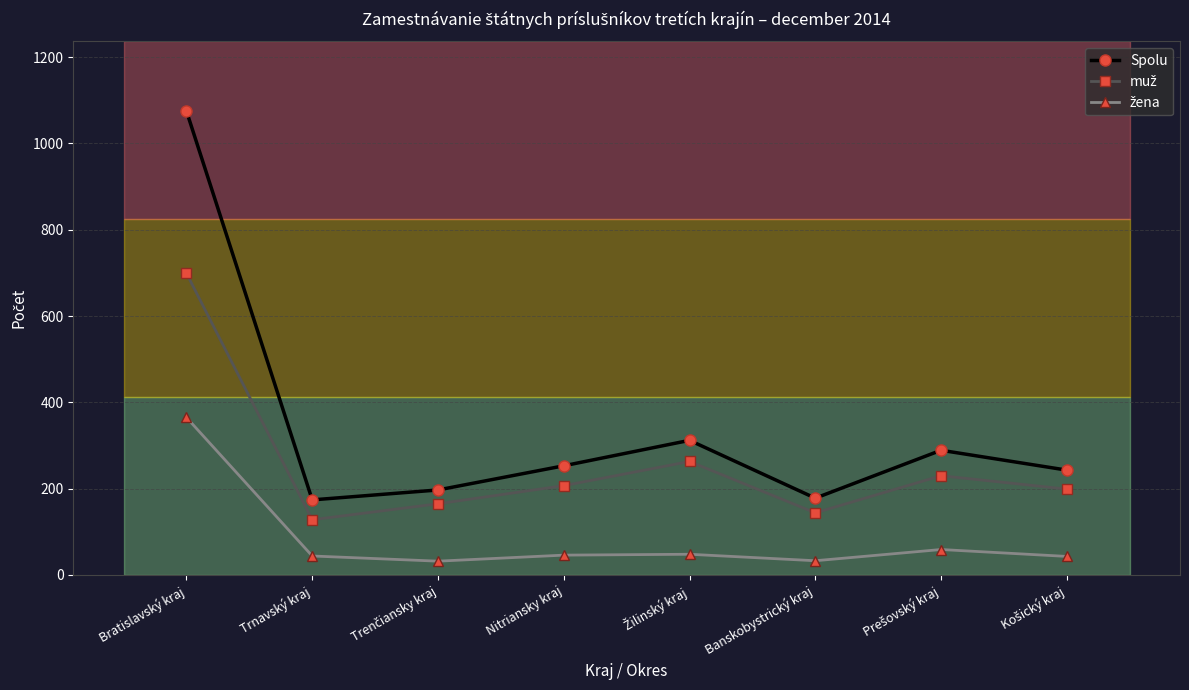

How many interior local valleys does the Spolu series have?

2